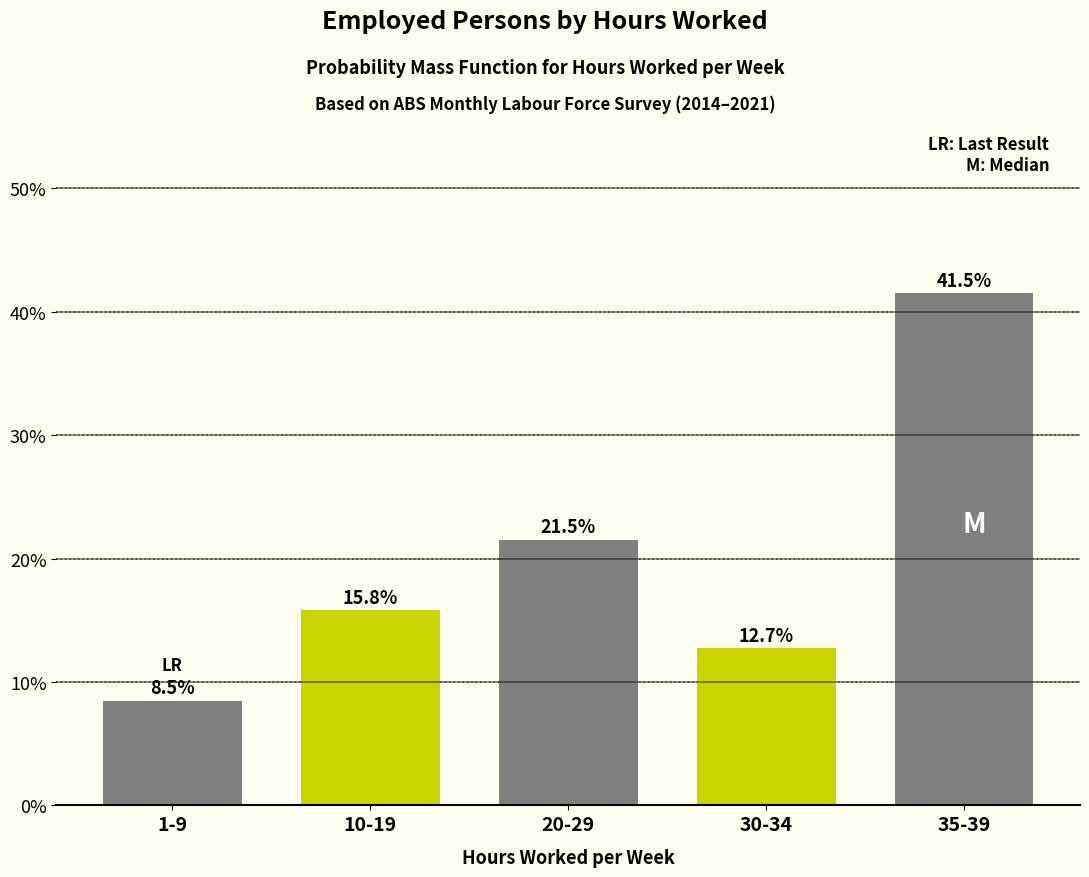

Reading right to left, transcribe all the data shown in this chart.

41.5	12.7	21.5	15.8	8.5